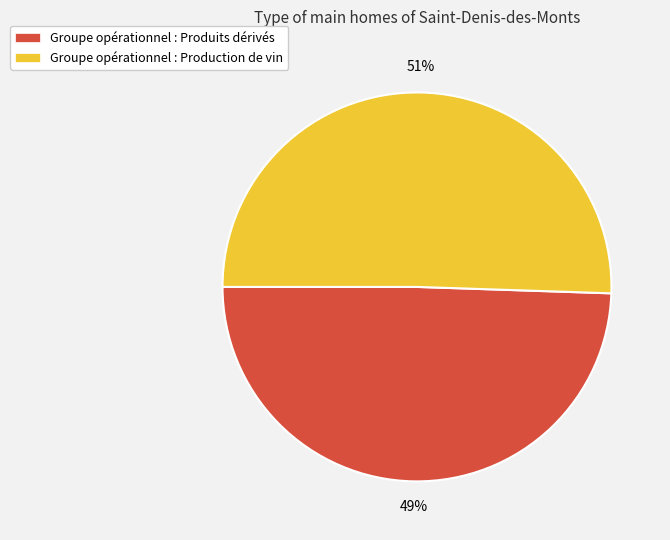

Approximately how many times larger is the value at Groupe opérationnel : Produits dérivés compared to Groupe opérationnel : Production de vin?

1.0